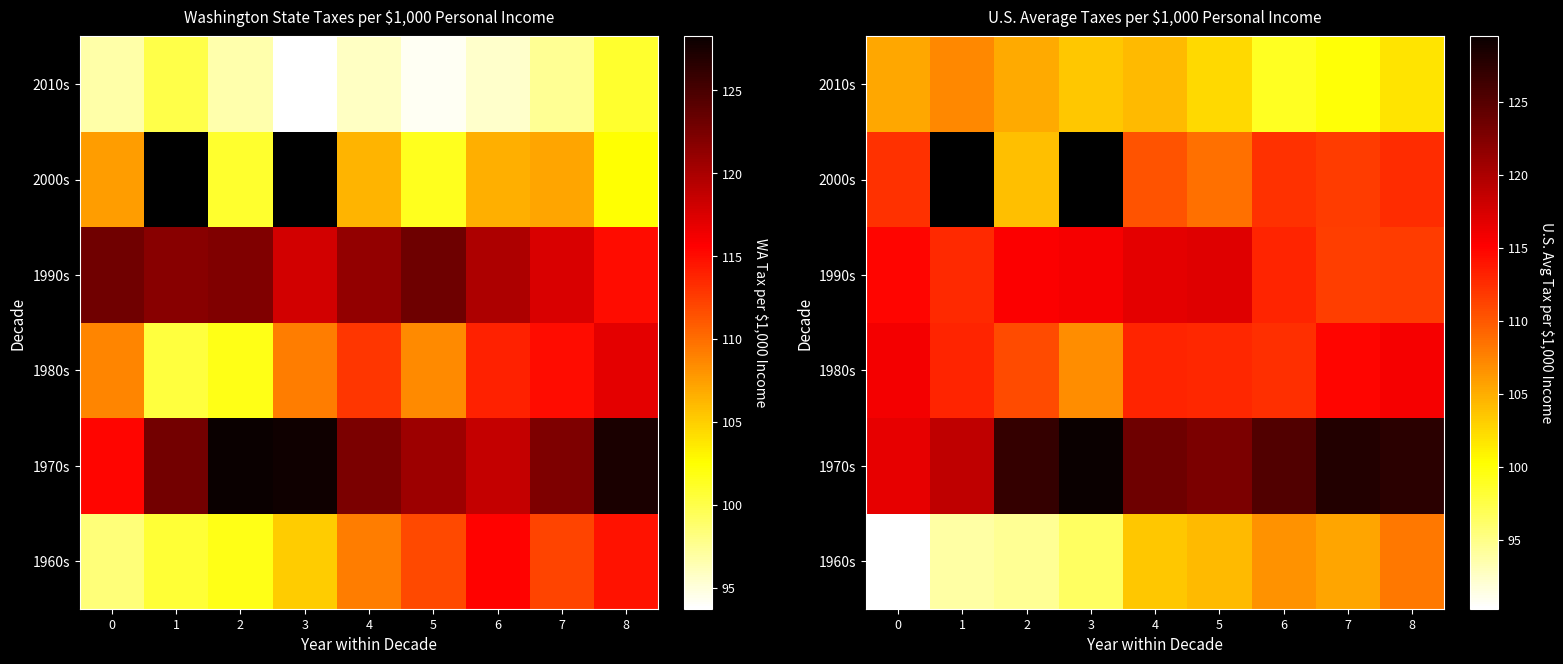

List the labels in order of row_1 value, smallest first.

0, 1, 5, 4, 6, 2, 8, 7, 3